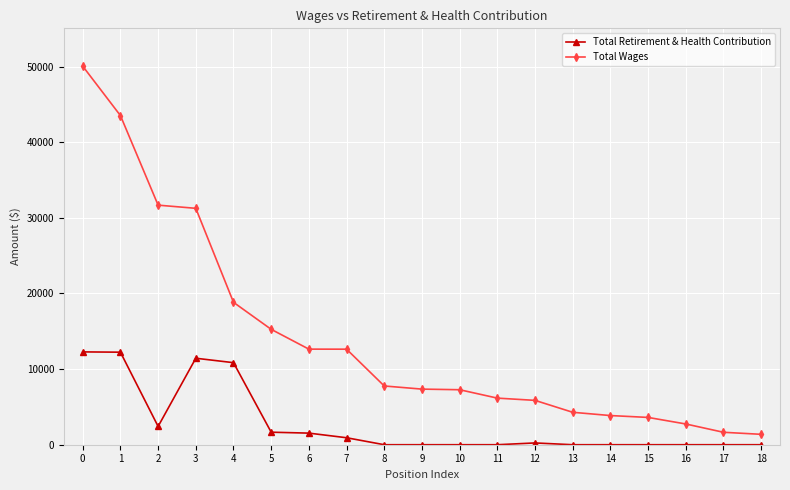

Which series changed the most between 6 and 15?

Total Wages